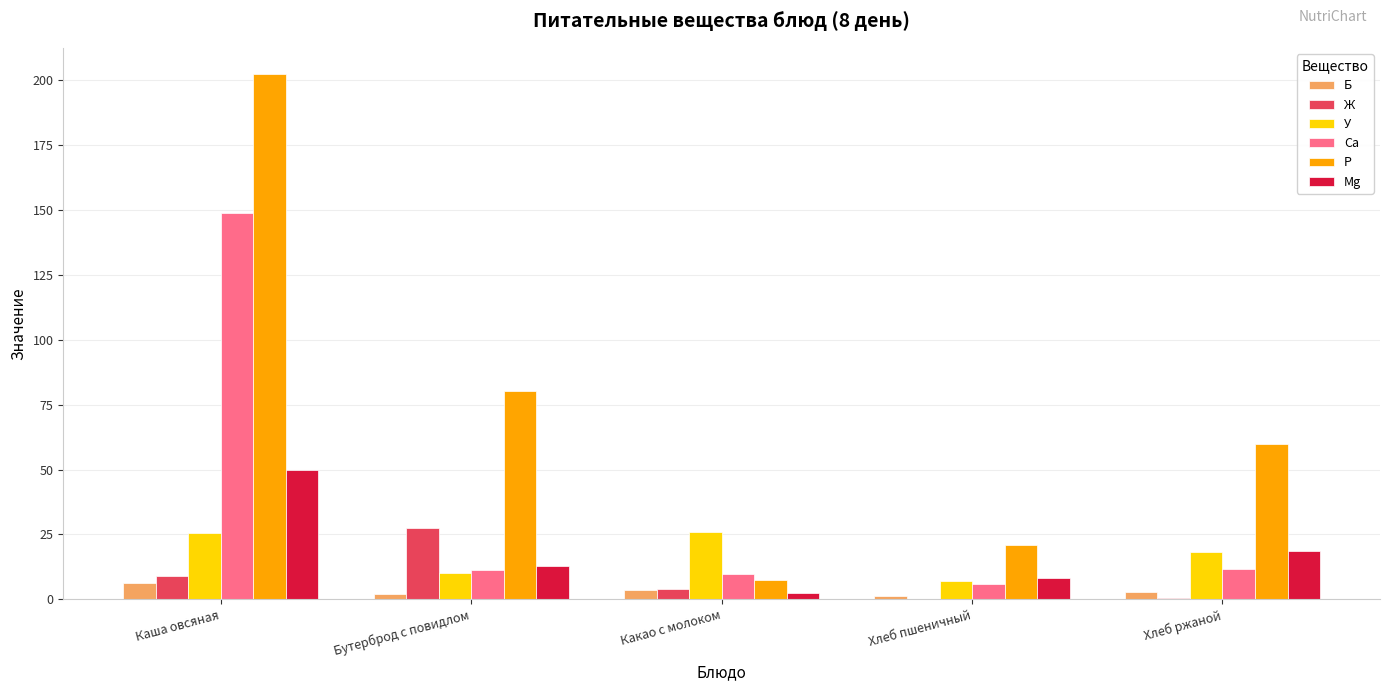

Which category has the highest value across all series?

Каша овсяная